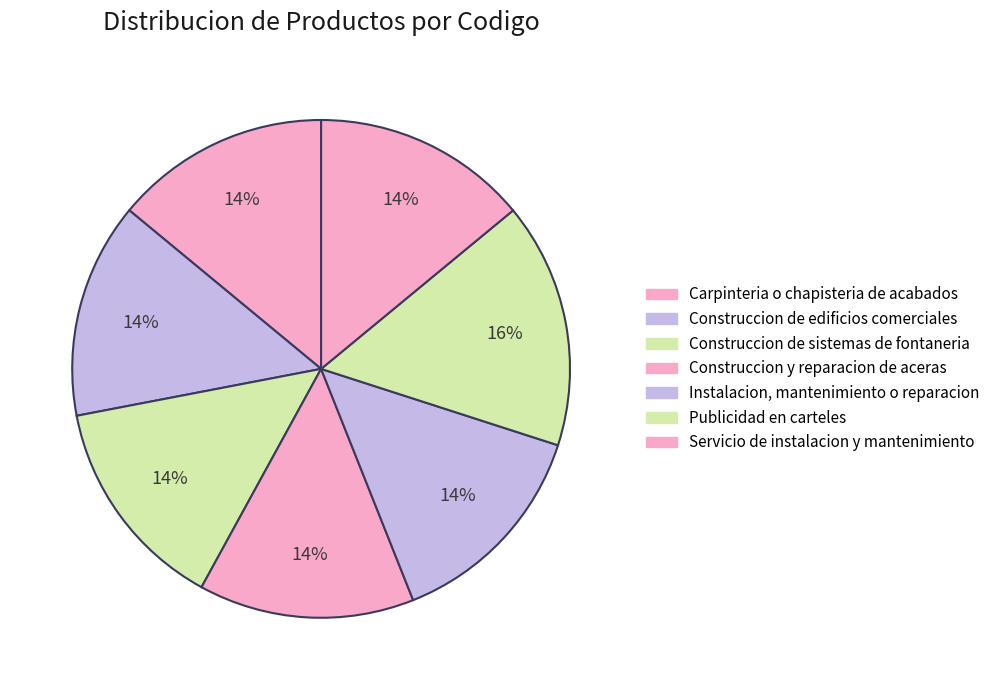

Is there a majority slice in this chart?

No